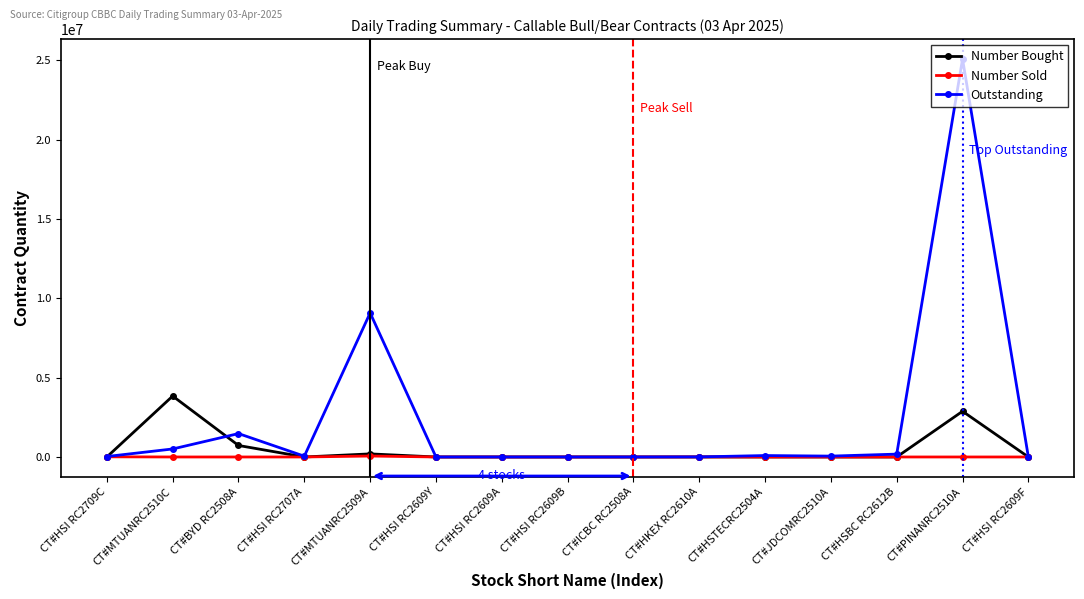

How many series are shown in this chart?

3